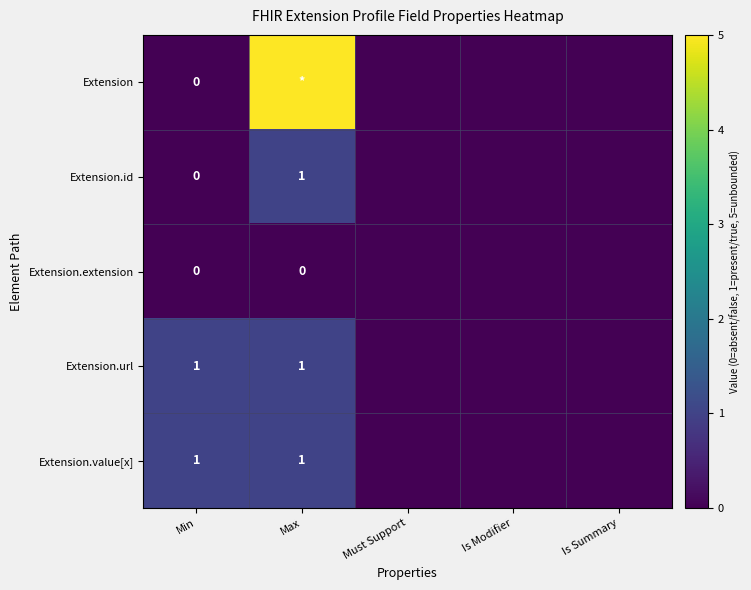

The Extension.url series shows 1 at Max. True or false?

True